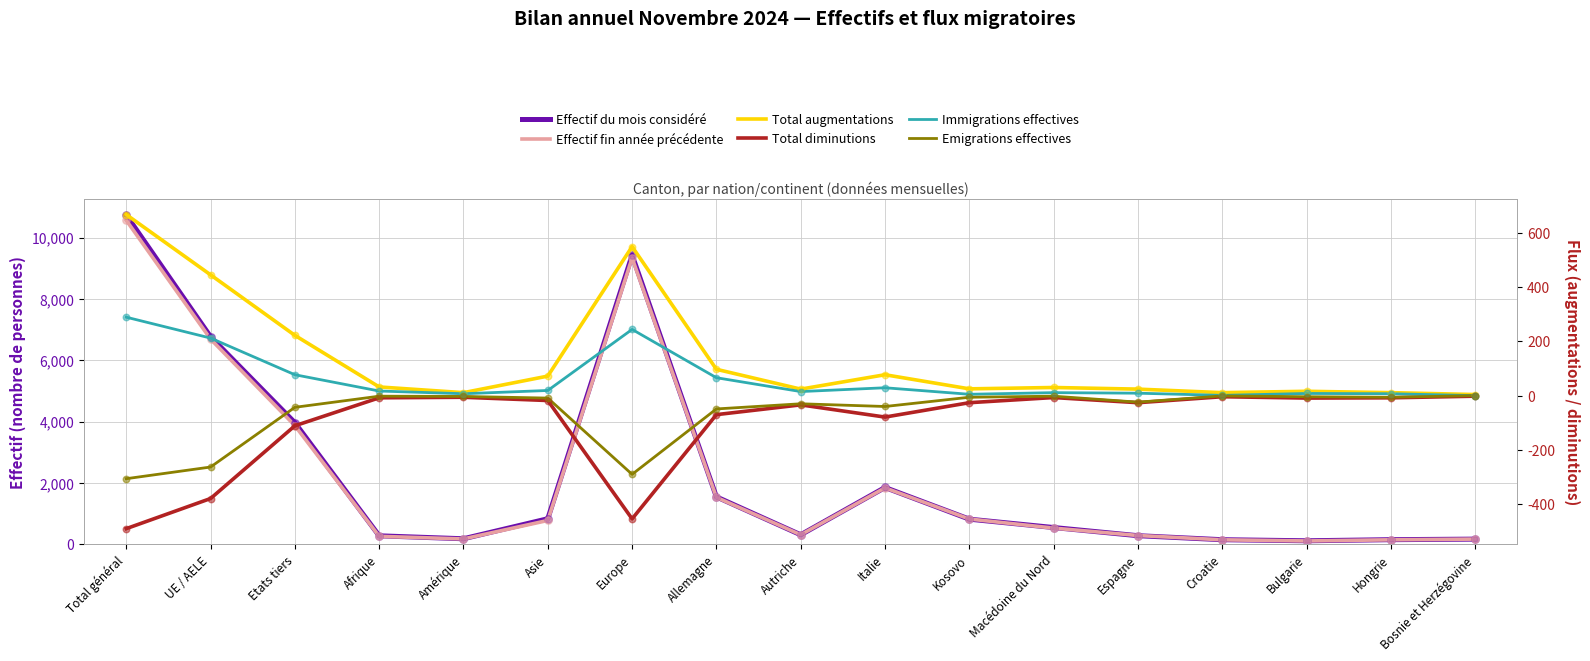

At how many categories does at least one series exceed 90?

17